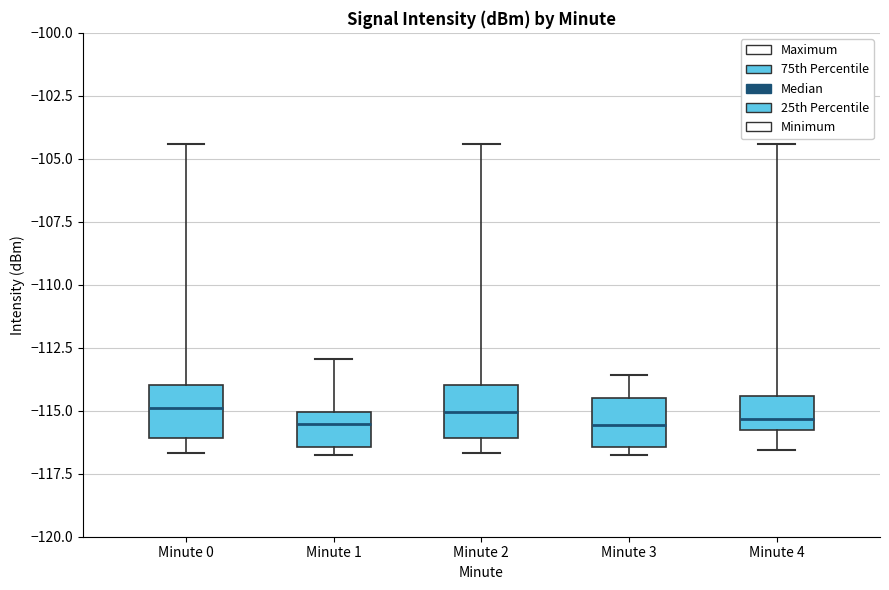

Where does the upper whisker of the box for Minute 0 end on the y-axis? The values are not printed on the chart, so give them approximately, as read against the axis.

-104.5